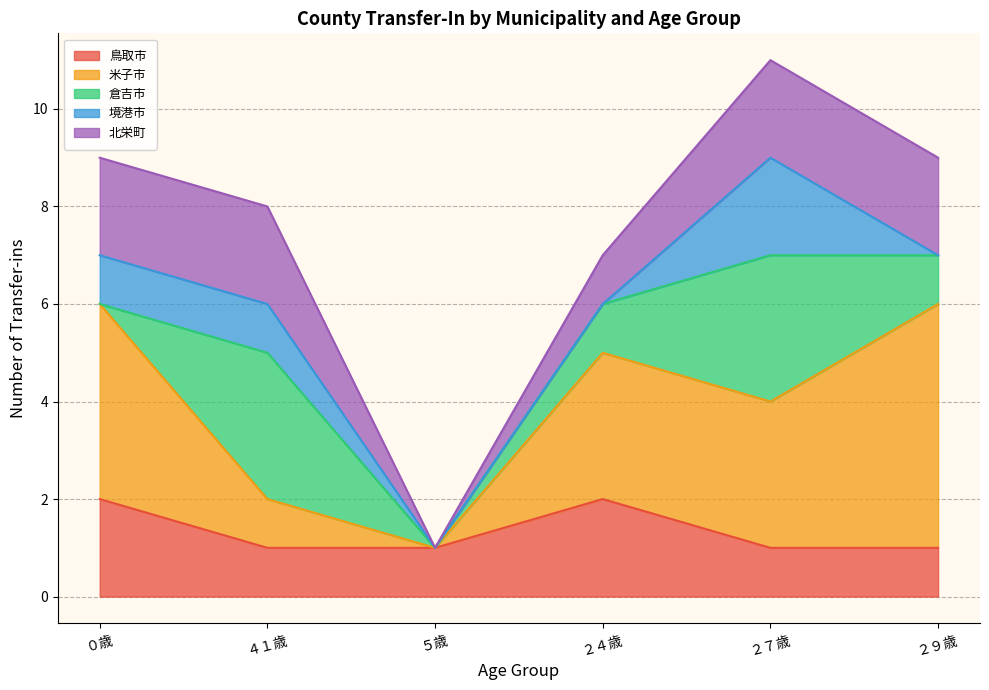

Between ５歳 and ２７歳, which series saw the biggest shift?

米子市